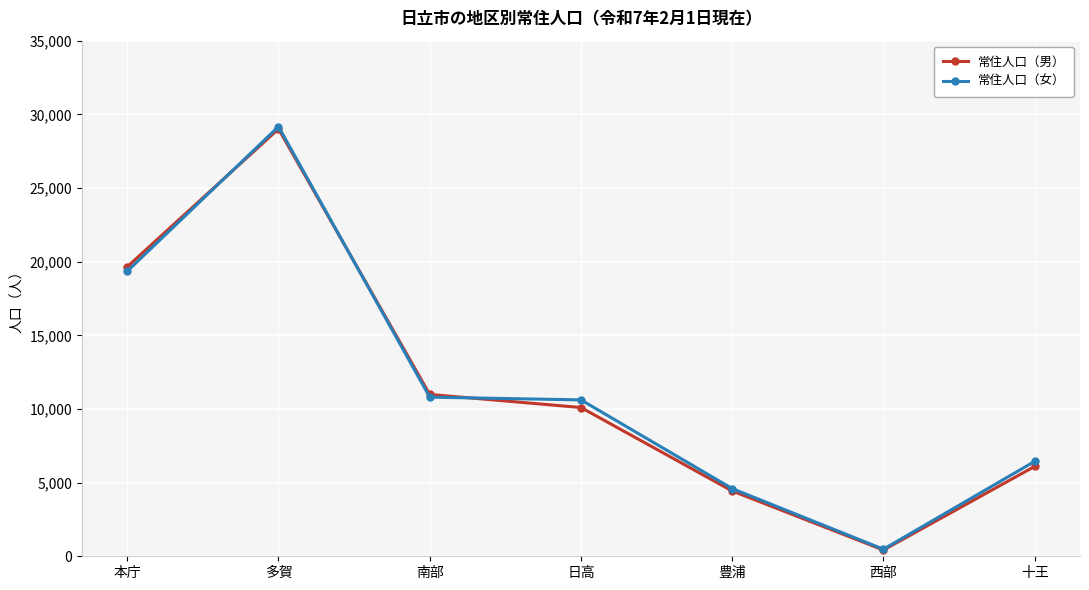

Where is the first local maximum for 常住人口（男）?

多賀